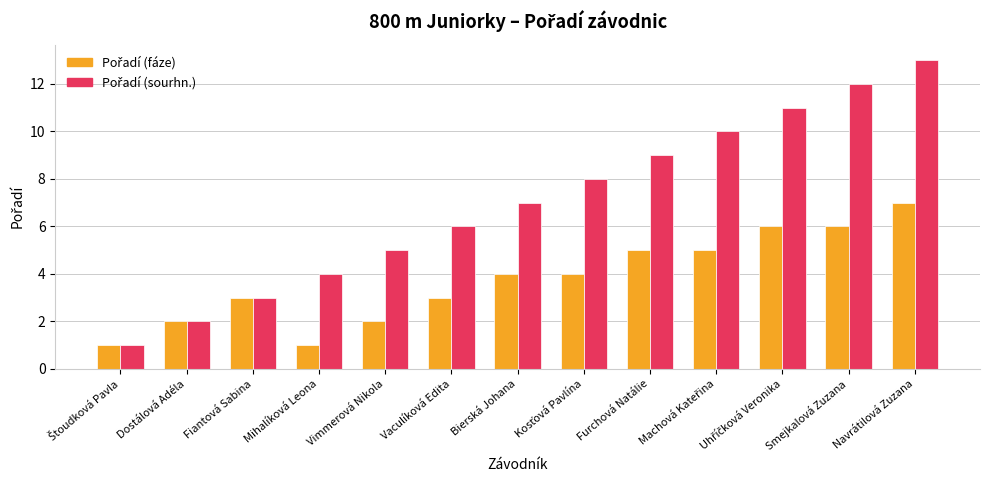

Which label corresponds to the largest value in the chart?

Navrátilová Zuzana